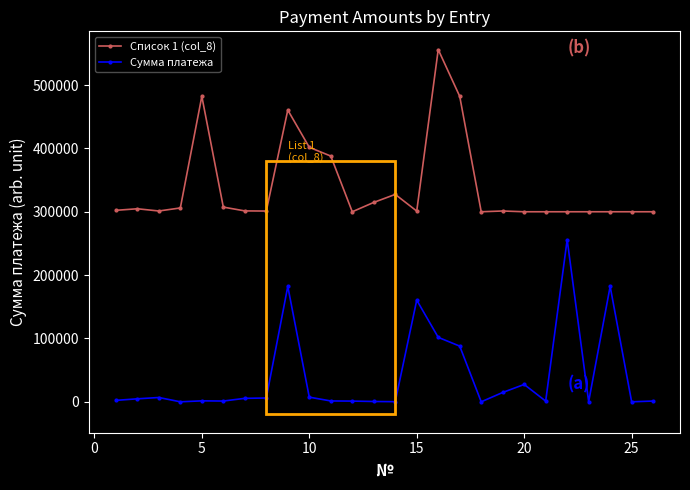

True or false: Сумма платежа and Список 1 (col_8) cross at least once.

False